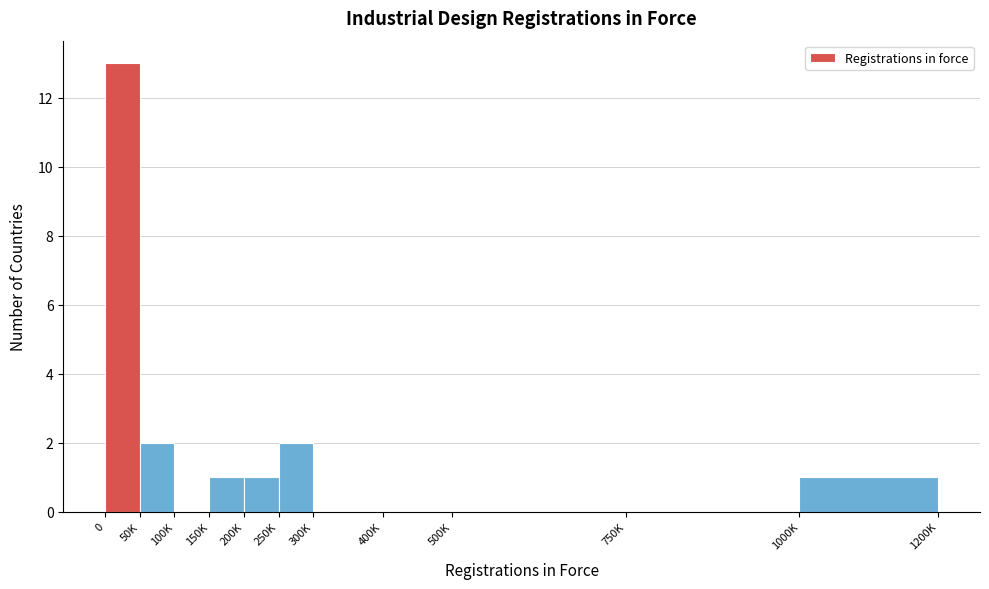

Reading right to left, what are all the values shown in this chart?

1000K=1	750K=0	500K=0	400K=0	300K=0	250K=2	200K=1	150K=1	100K=0	50K=2	0=13